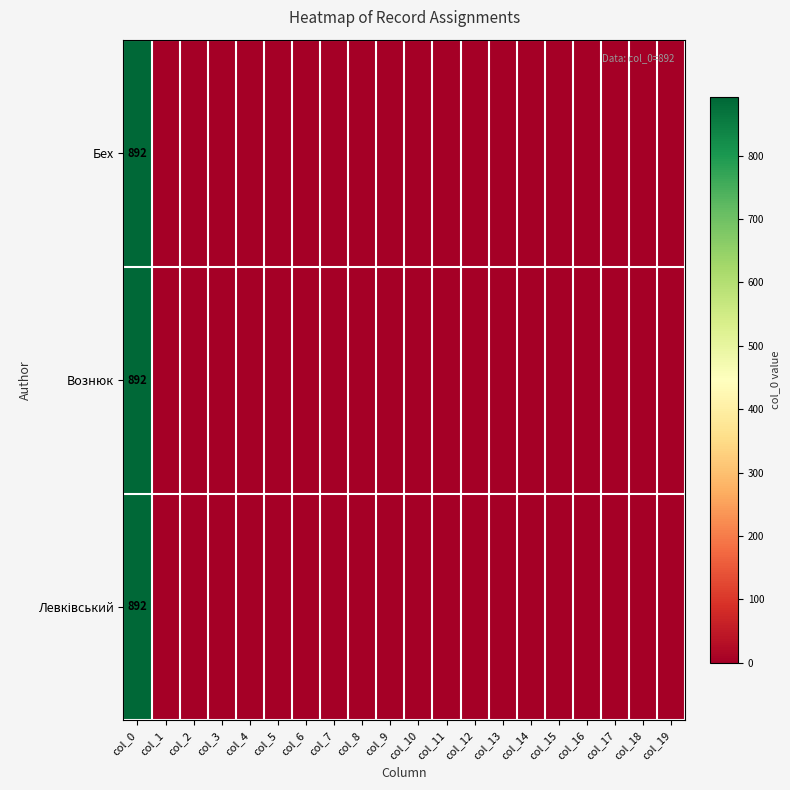

Which series has the largest range (max minus min)?

Бех